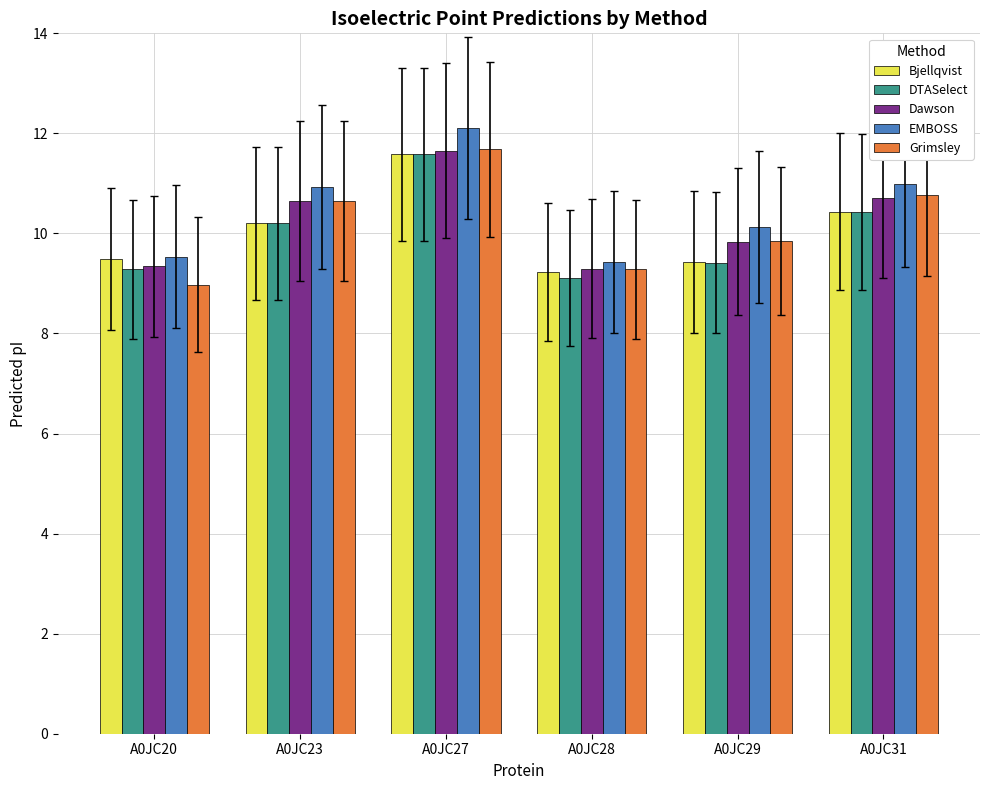

What is the difference between the maximum and second lowest values in the DTASelect series?

2.3